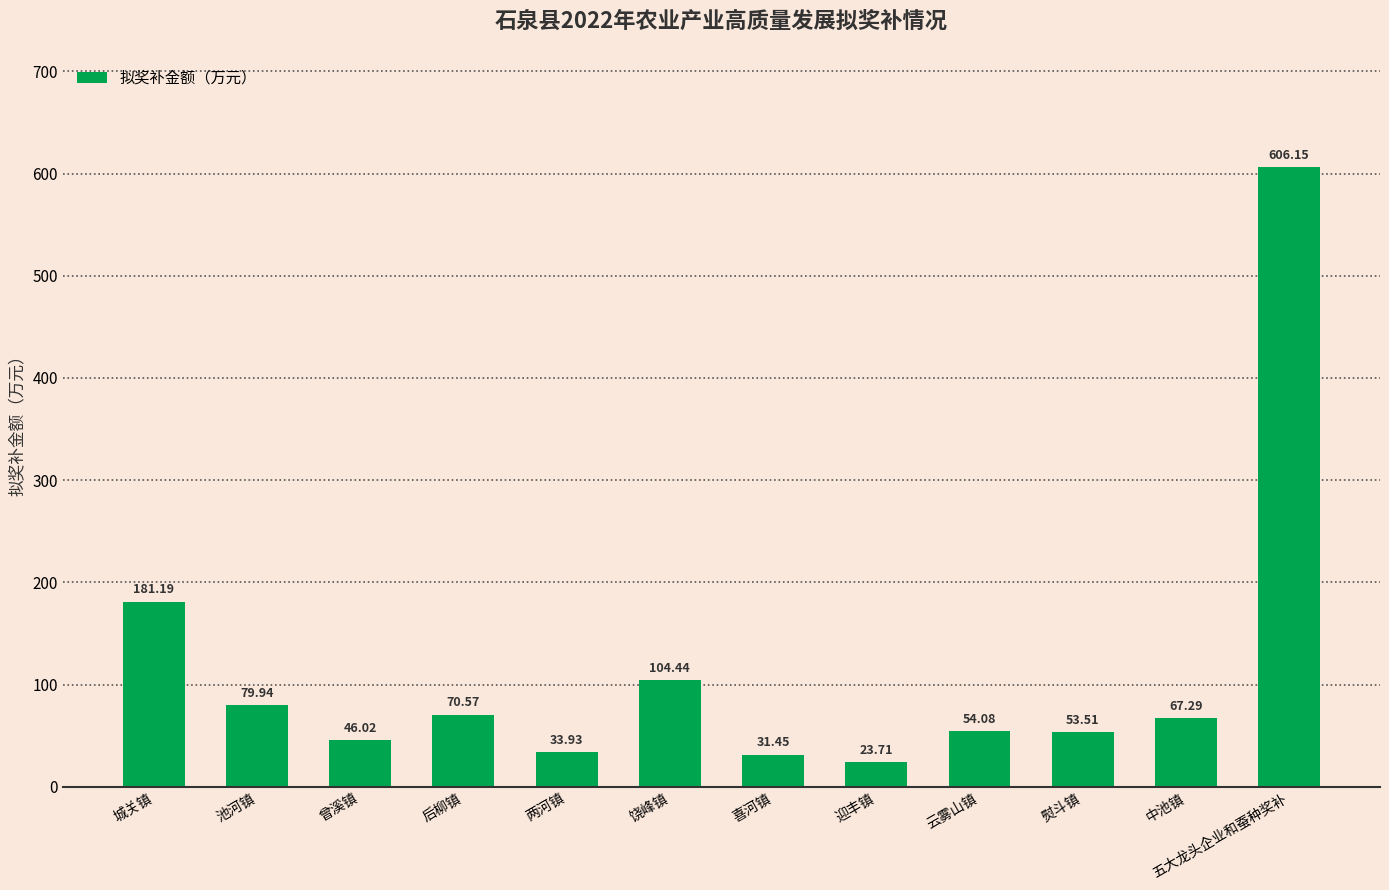

Approximately how many times larger is the value at 城关镇 compared to 池河镇?

2.3